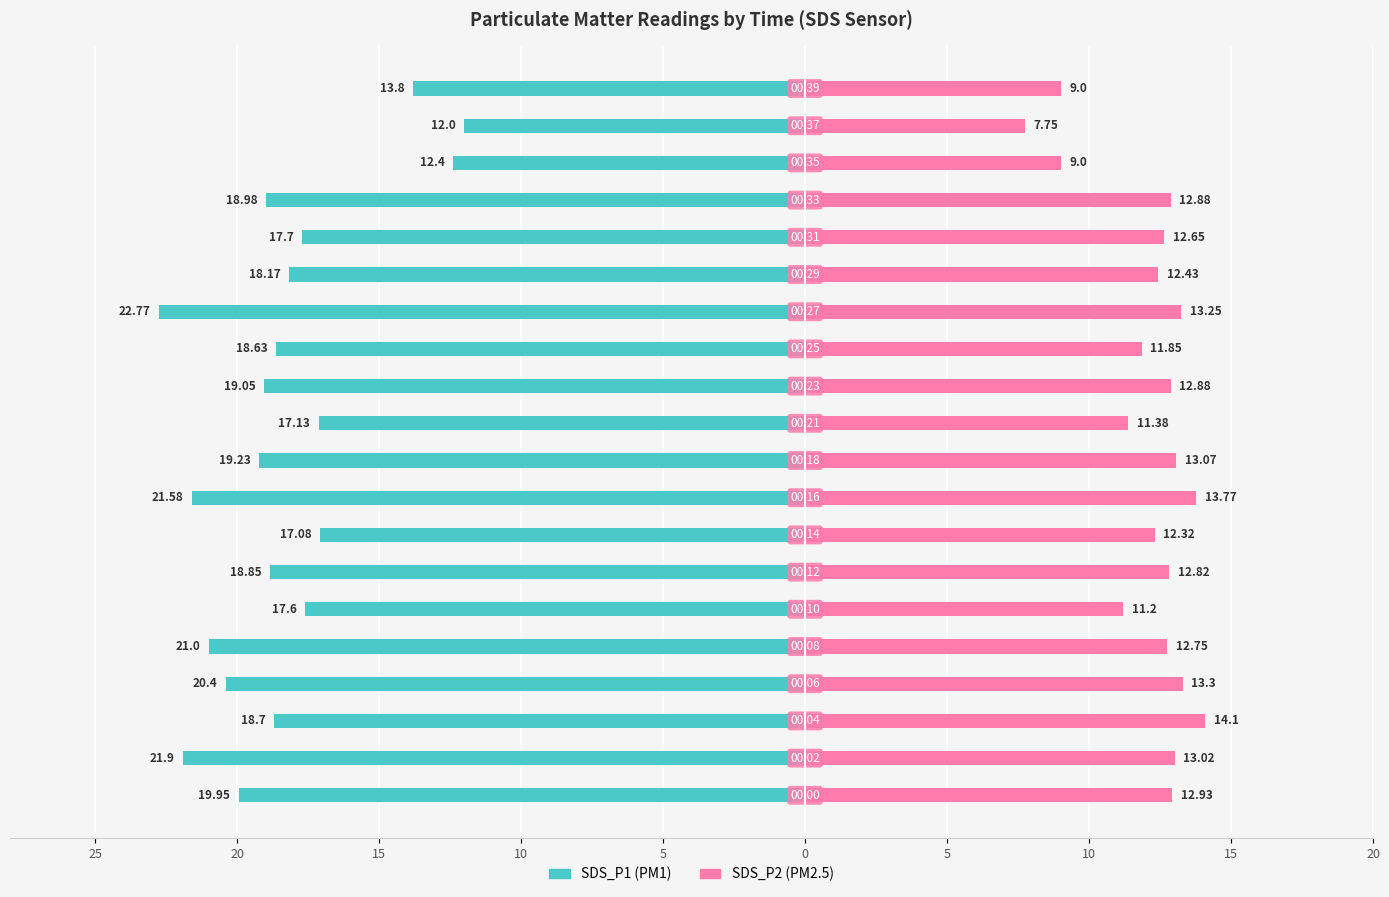

True or false: SDS_P1 has a value of -34.6 at 25.

False